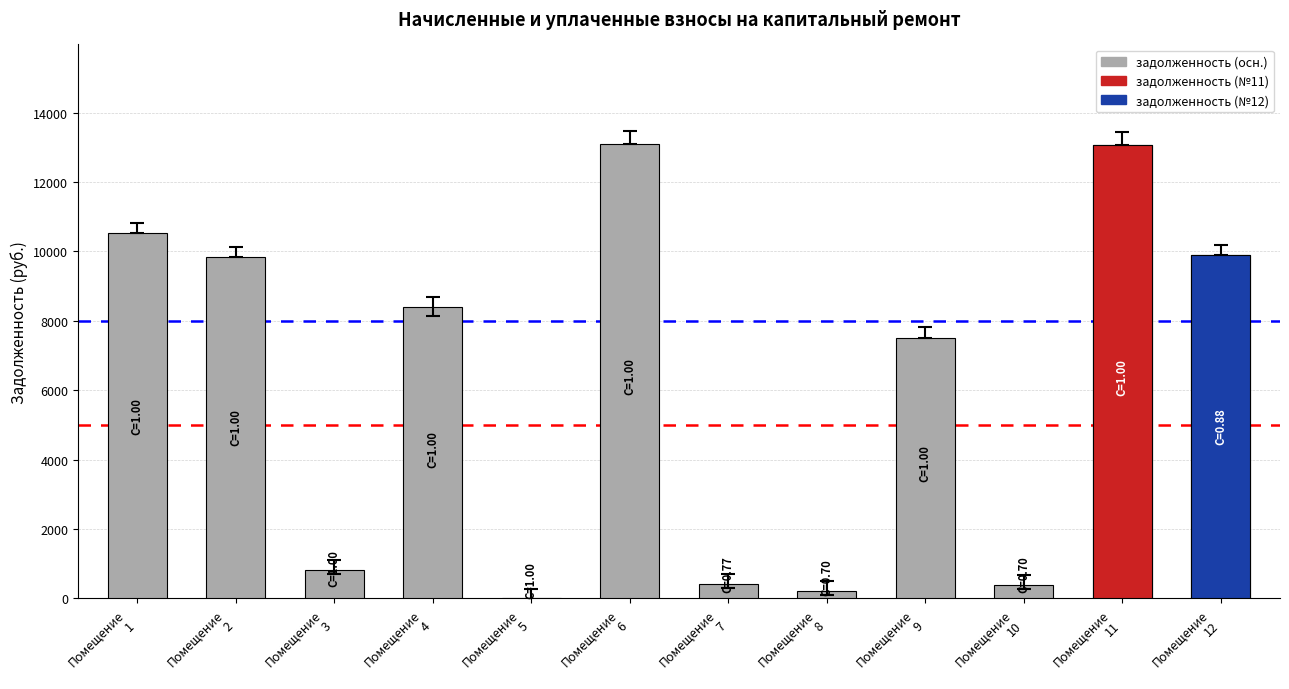

What is the change in value from Помещение
3 to Помещение
7?

-403.2